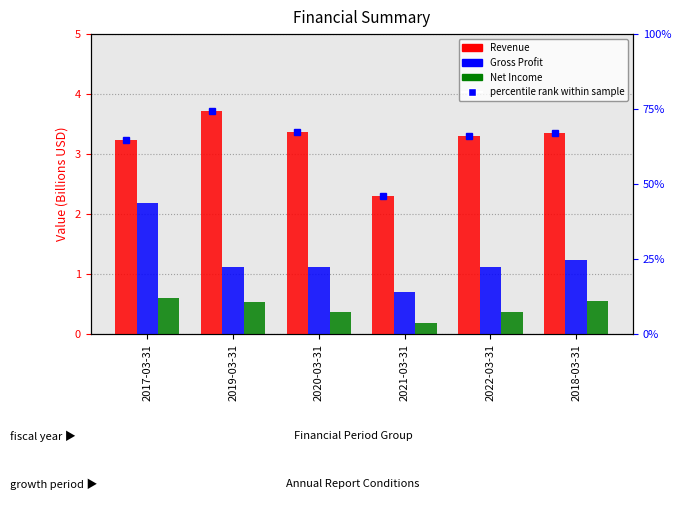

List the series in order of their overall mean, lowest first.

Net Income, Gross Profit, Revenue